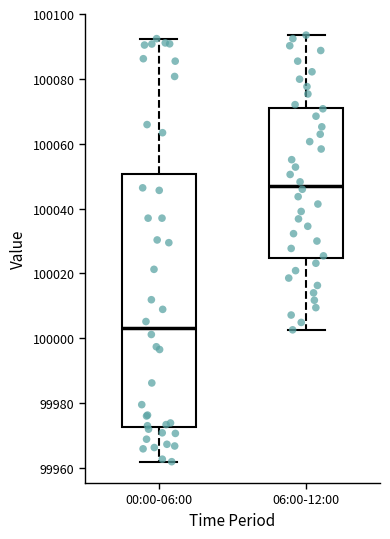

Reading left to right, transcribe this box plot: for each box, give where its median line is, the range the box spans, and where its two whiskers end, as read against the y-axis. The values are not printed on the chart, so give them approximately, as read against the axis.

00:00-06:00: median 100004, box 99972 to 100050, whiskers 99962 to 100092
06:00-12:00: median 100048, box 100024 to 100072, whiskers 100002 to 100094